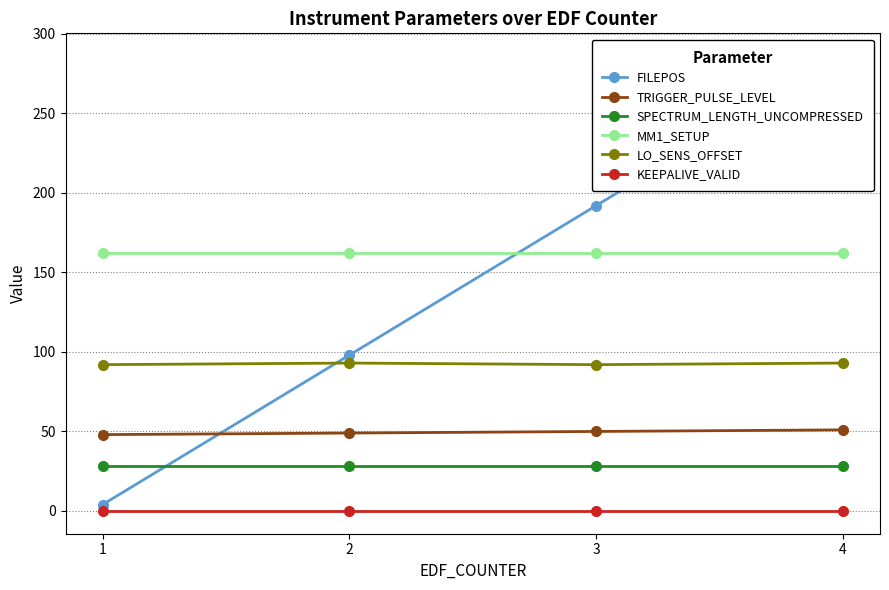

Which category has the highest value across all series?

4